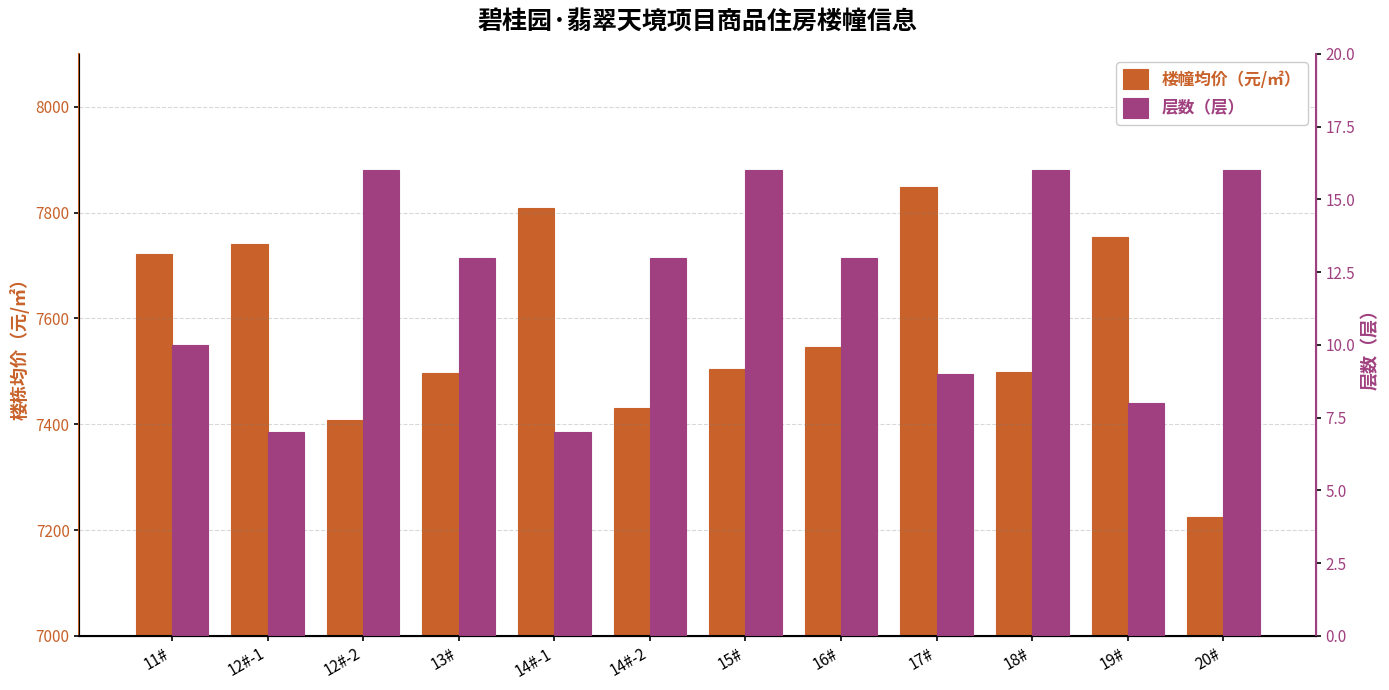

Reading left to right, transcribe all the data shown in this chart.

楼幢均价（元/㎡）: 11#=7721.3	12#-1=7740.0	12#-2=7409.0	13#=7496.6	14#-1=7808.0	14#-2=7430.0	15#=7505.0	16#=7546.0	17#=7848.2	18#=7499.4	19#=7753.3	20#=7224.0
层数（层）: 11#=10.0	12#-1=7.0	12#-2=16.0	13#=13.0	14#-1=7.0	14#-2=13.0	15#=16.0	16#=13.0	17#=9.0	18#=16.0	19#=8.0	20#=16.0